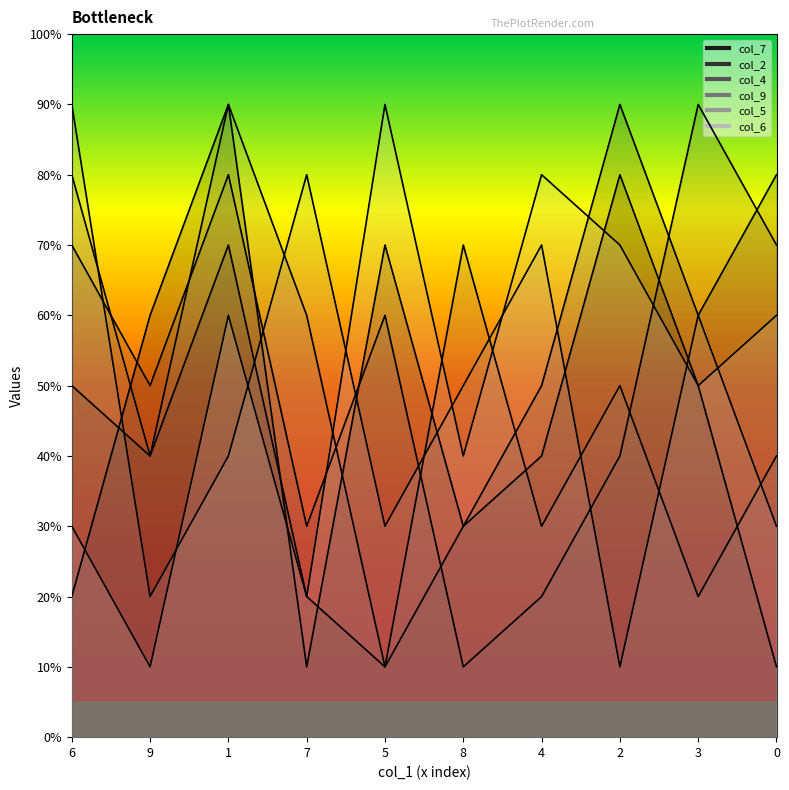

Reading left to right, what are all the values shown in this chart?

col_7: 2	6	9	1	7	3	4	8	5	1
col_2: 5	4	7	2	1	3	5	9	6	8
col_4: 7	5	8	3	6	1	2	4	9	7
col_9: 8	4	9	6	1	7	3	5	2	4
col_5: 9	2	4	8	3	5	7	1	6	3
col_6: 3	1	6	2	9	4	8	7	5	6